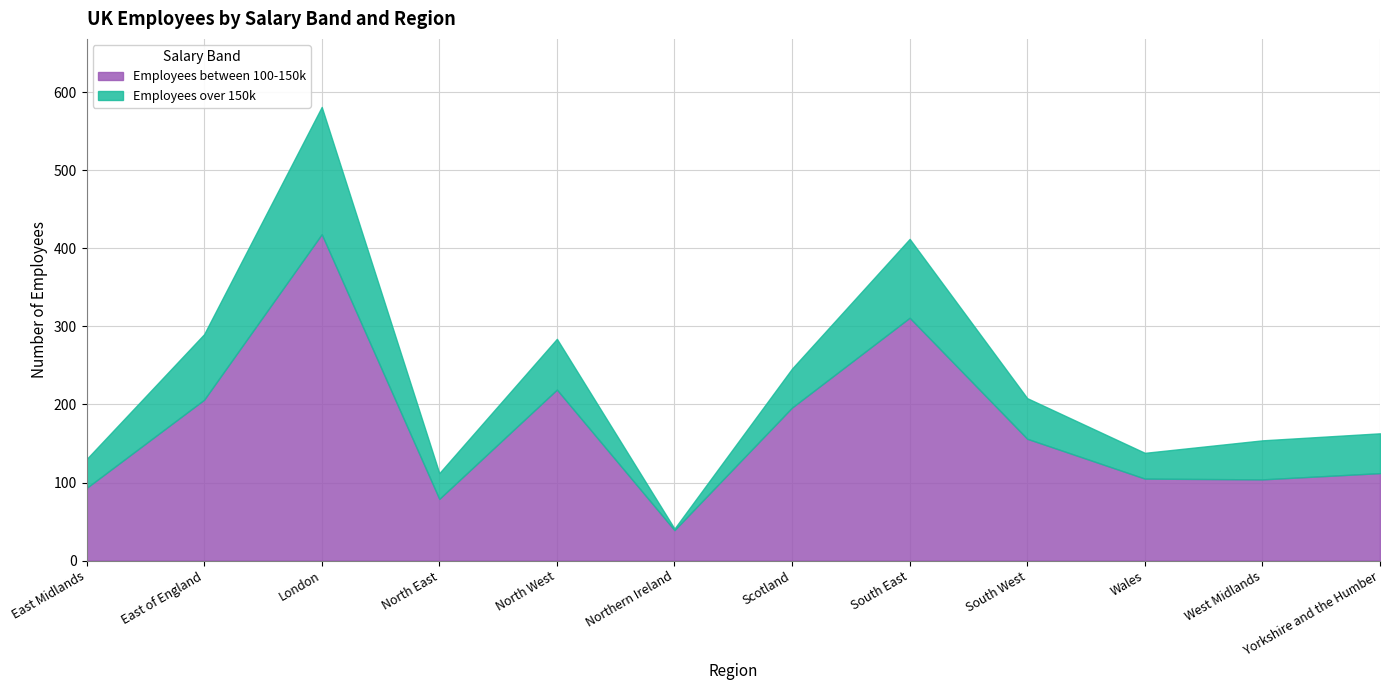

What is the sum of all Employees over 150k values?

721